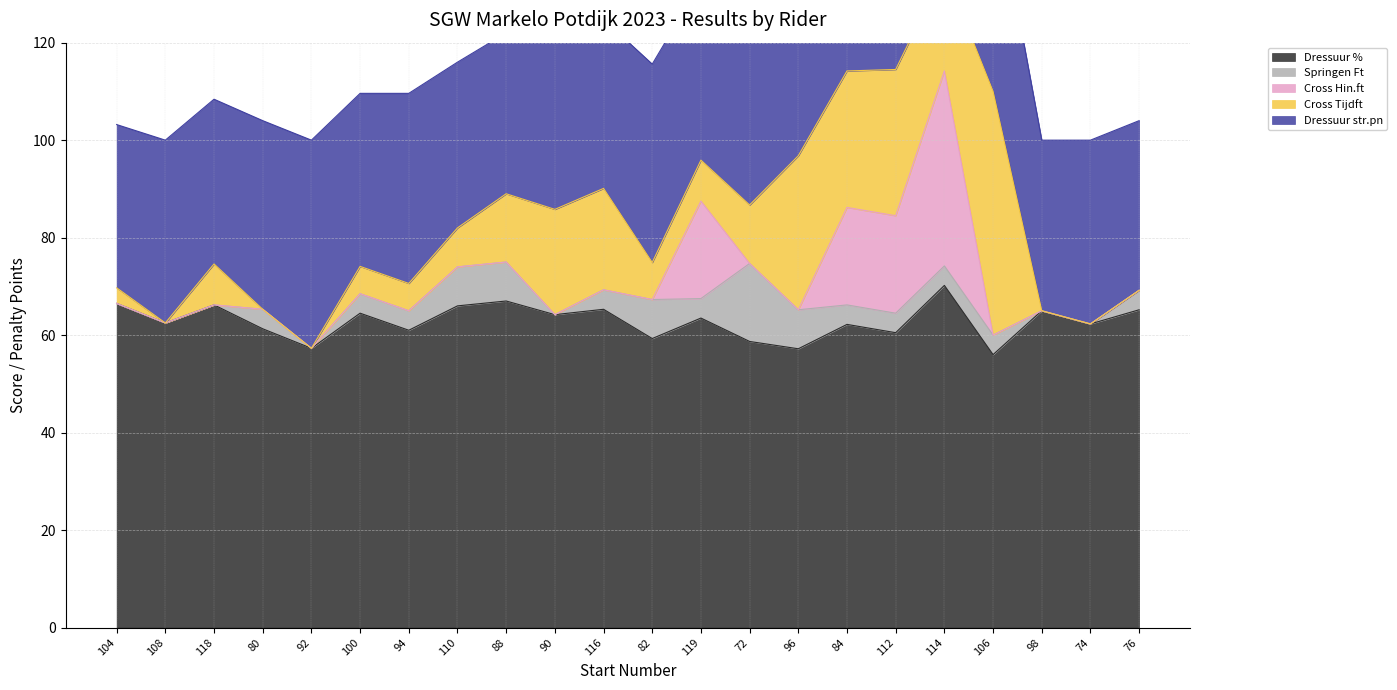

True or false: Cross Tijdft has more than 0 points higher than both neighbors.

True